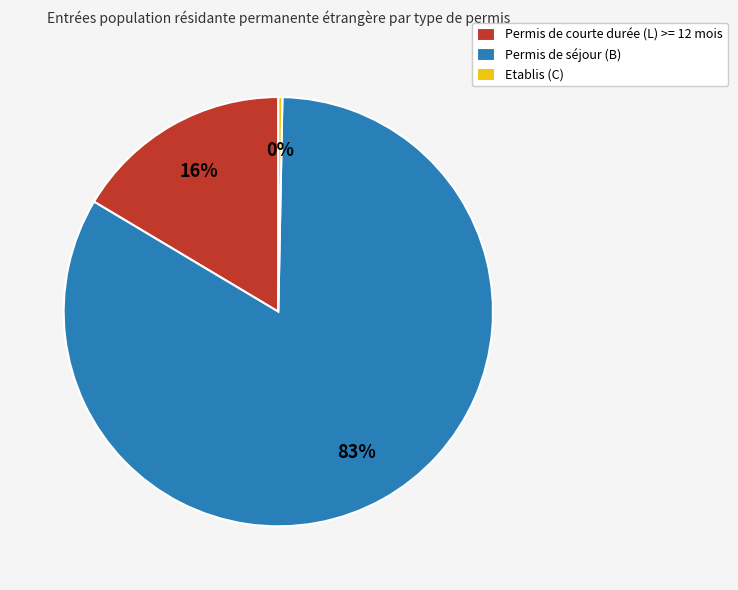

Between Permis de séjour (B) and Permis de courte durée (L) >= 12 mois, which is larger?

Permis de séjour (B)